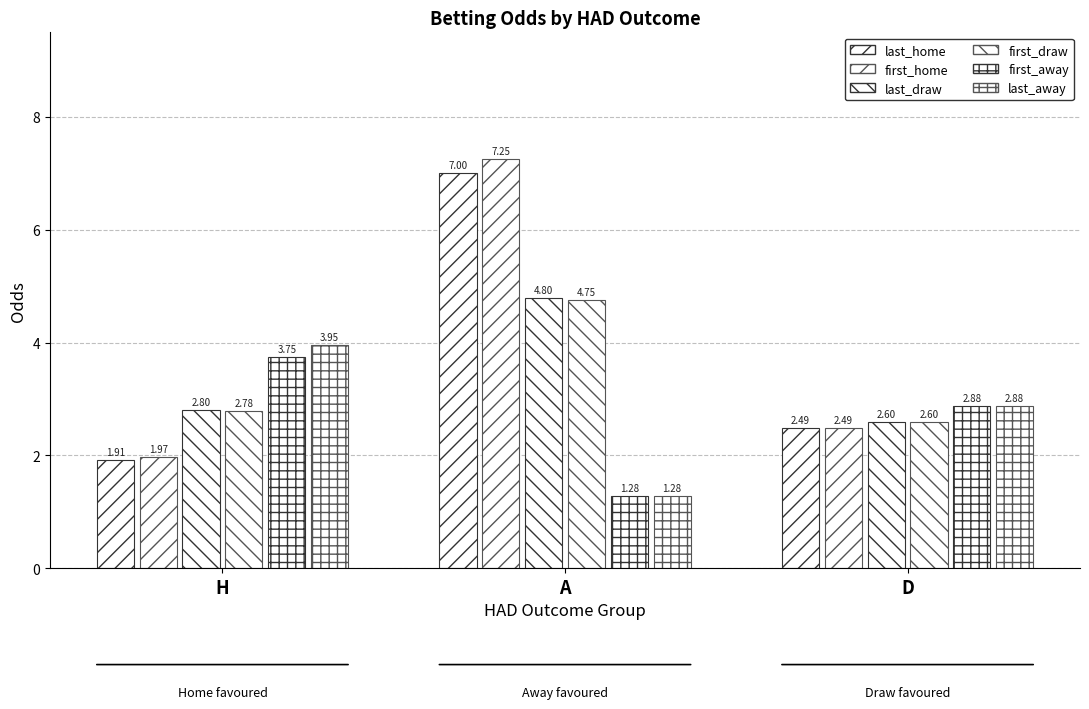

What is the label of the 3rd bar from the right?

H